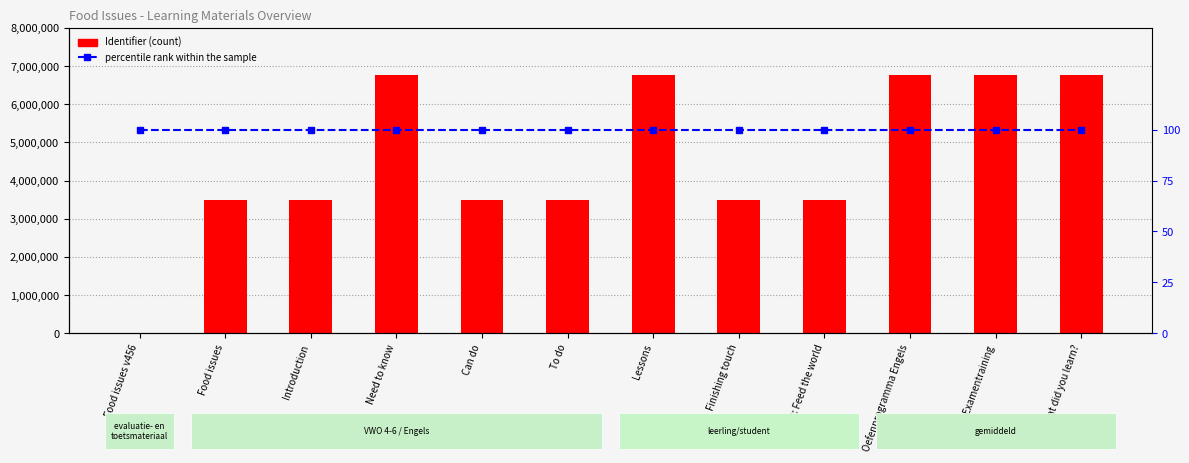

Which has a higher value, Introduction or Finishing touch?

Finishing touch